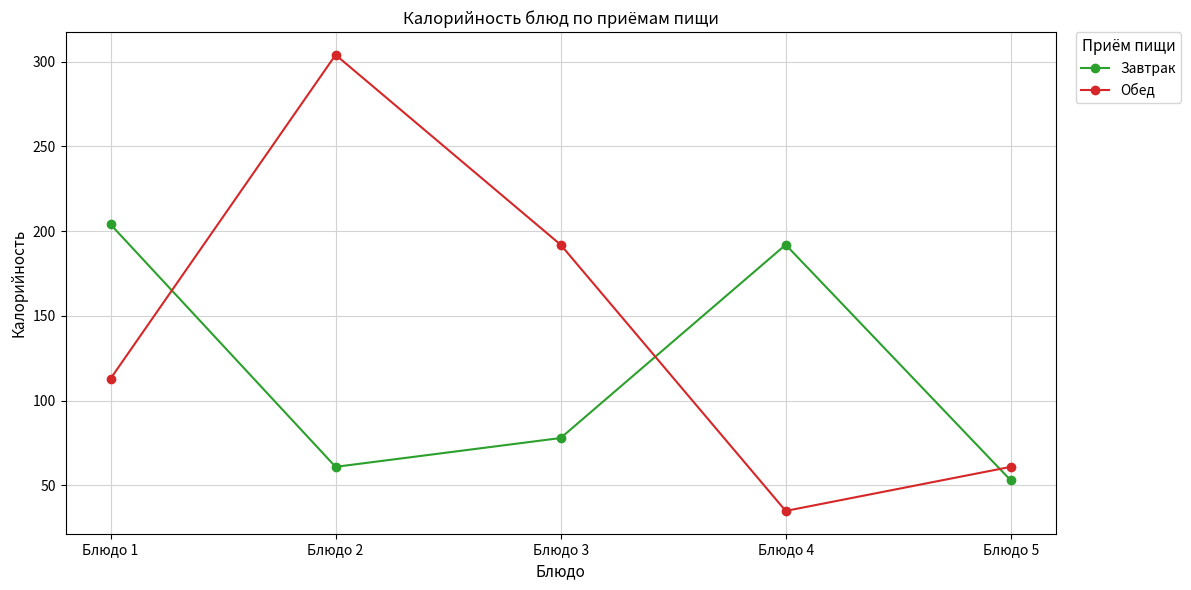

What is the approximate value of Обед at Блюдо 2, to the nearest 50?

300